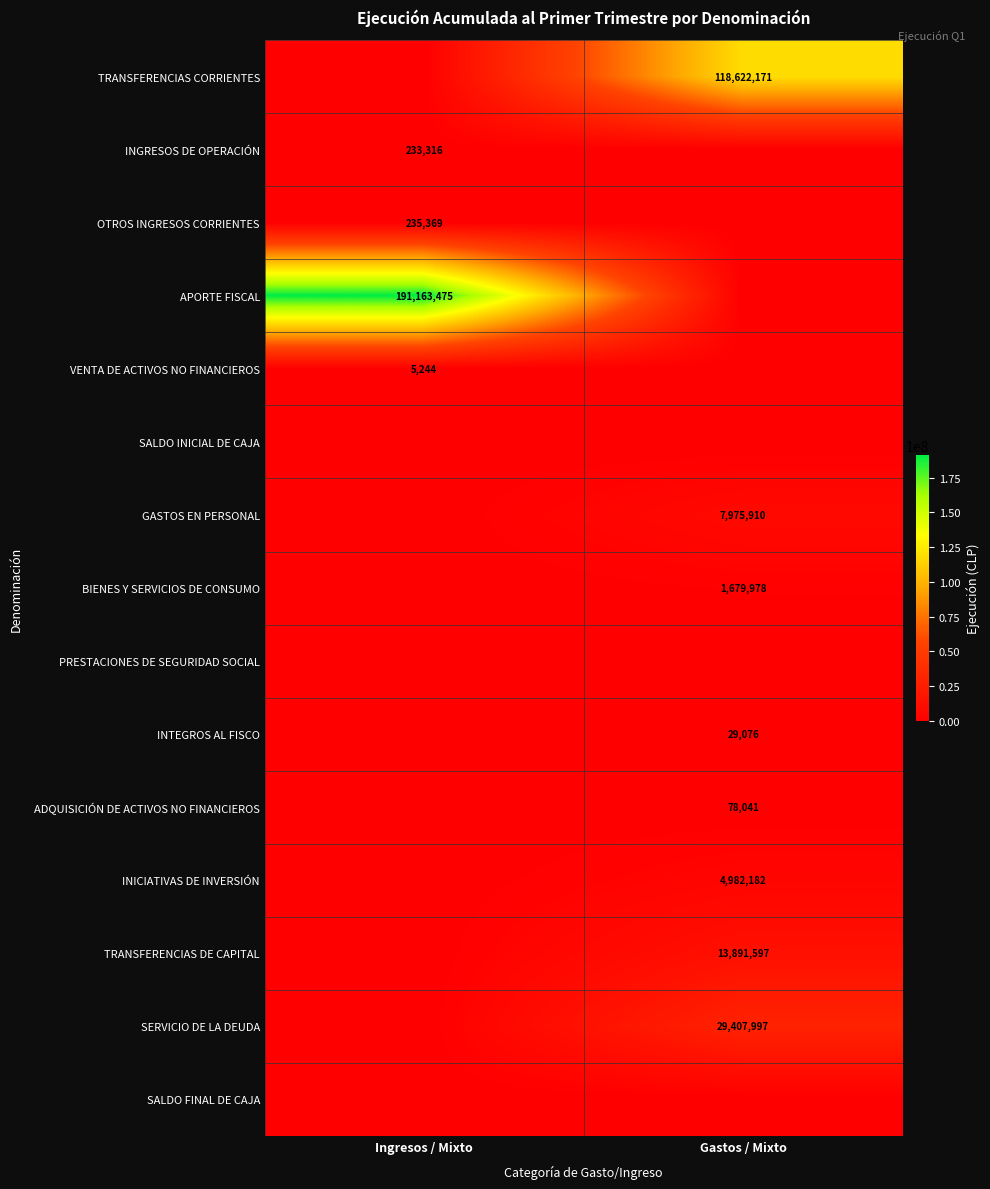

Between Gastos / Mixto and Ingresos / Mixto, which is larger?

Gastos / Mixto